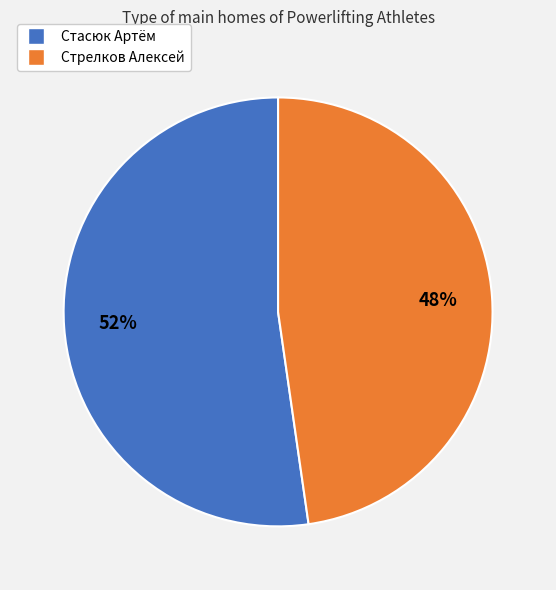

Is there a majority slice in this chart?

Yes